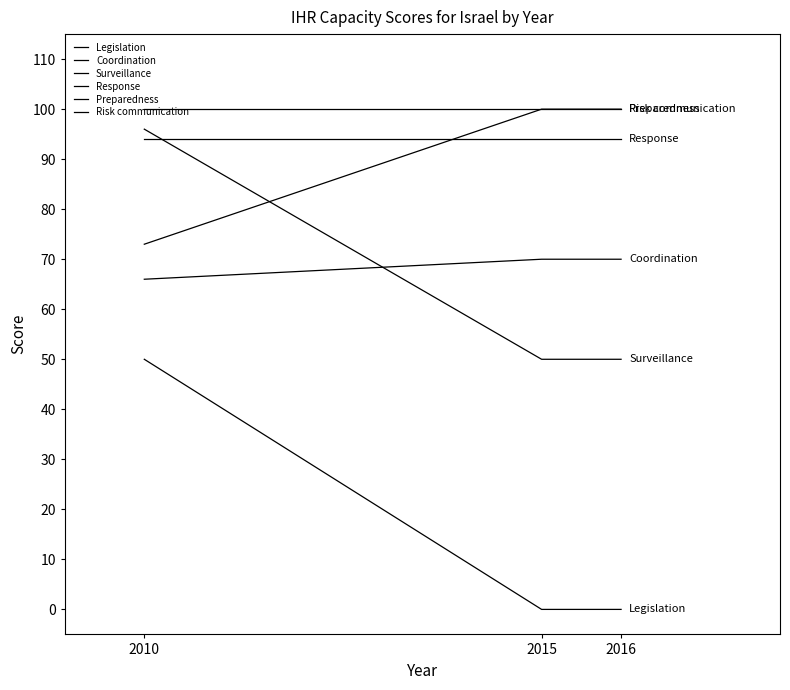

Between 2010 and 2016, which series saw the biggest shift?

Legislation